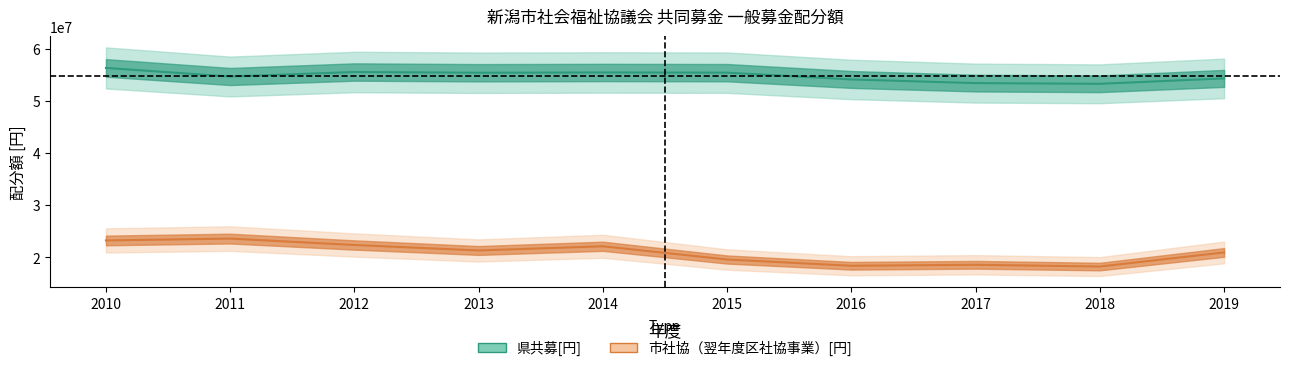

True or false: 県共募[円] and 市社協（翌年度区社協事業）[円] cross at least once.

False